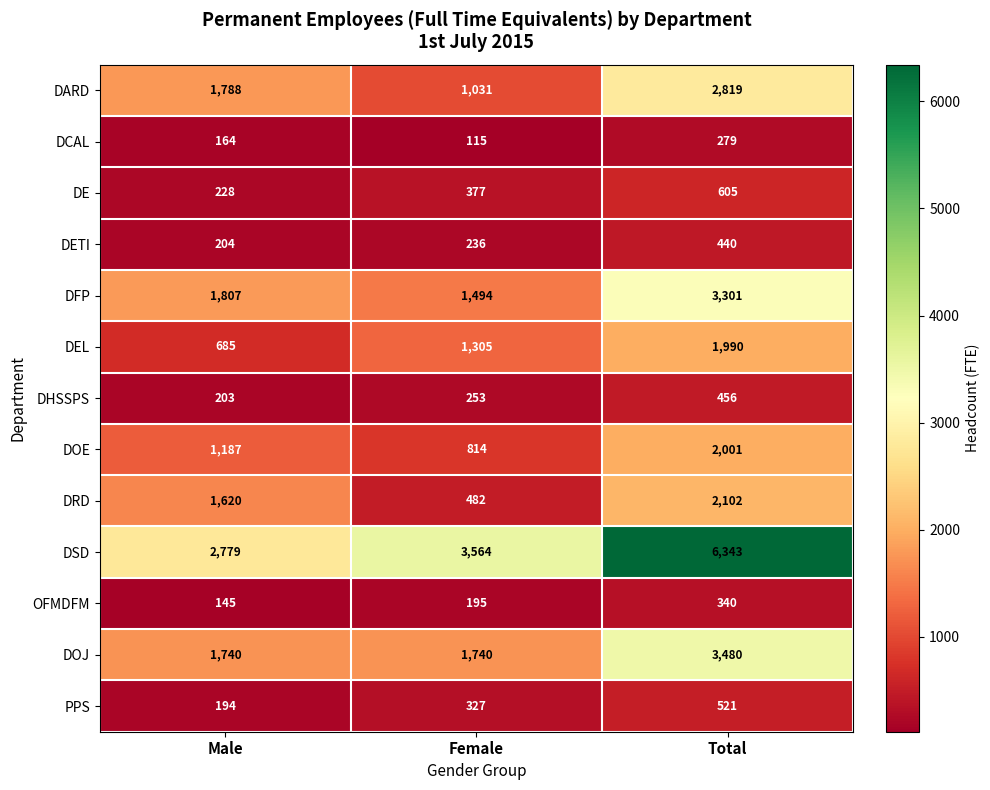

Is it true that DCAL equals 30 at Female?

False